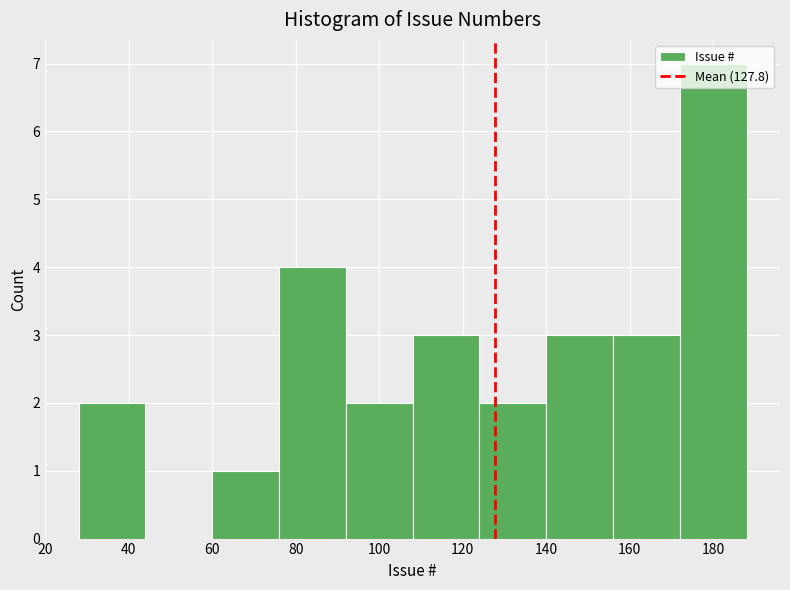

Reading left to right, transcribe this chart: for each bar, give the range it covers on the x-axis and its height. The values are not printed on the chart, so give them approximately, as read against the axis.

28 to 44: 2
44 to 60: 0
60 to 76: 1
76 to 92: 4
92 to 108: 2
108 to 124: 3
124 to 140: 2
140 to 156: 3
156 to 172: 3
172 to 188: 7